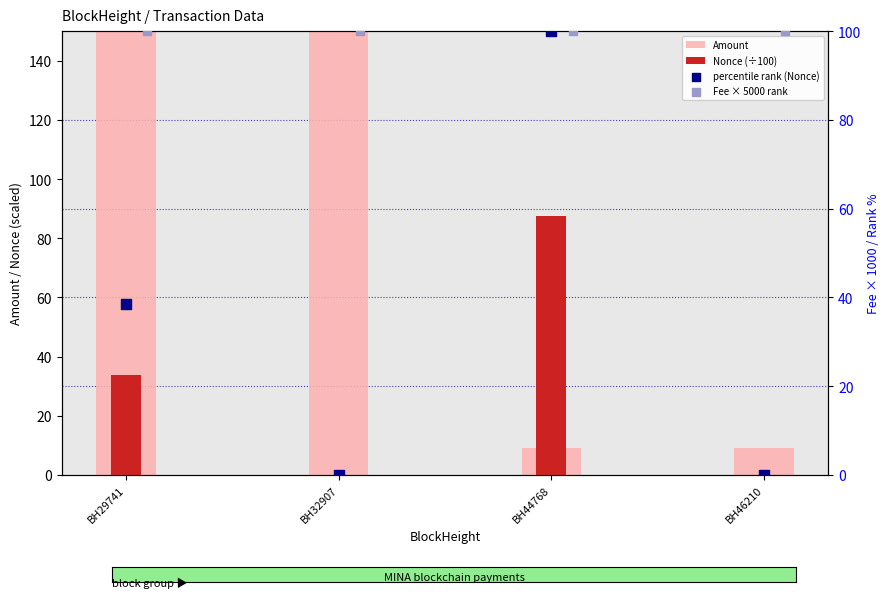

What are all the series names shown in the legend?

Amount, Nonce (÷100), percentile rank (Nonce), Fee × 5000 rank